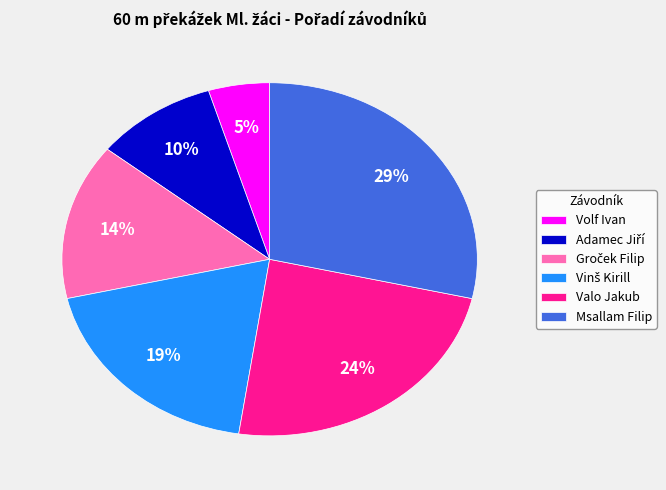

Is it true that Volf Ivan is 5% of the pie?

True